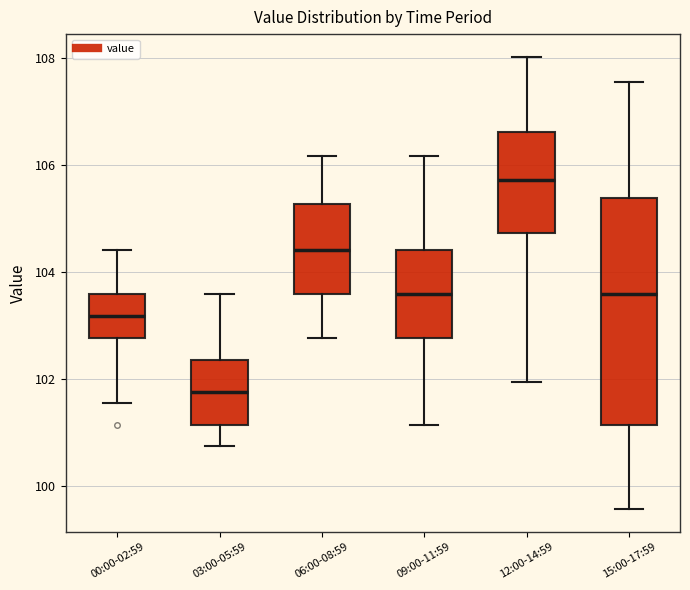

Which box is the tallest, from its lower edge to its upper edge?

15:00-17:59